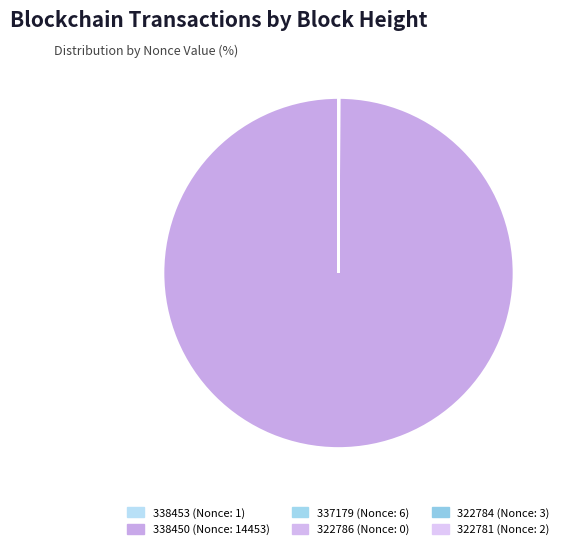

To the nearest percent, what is the difference between the largest and smallest slice percentages?

100%